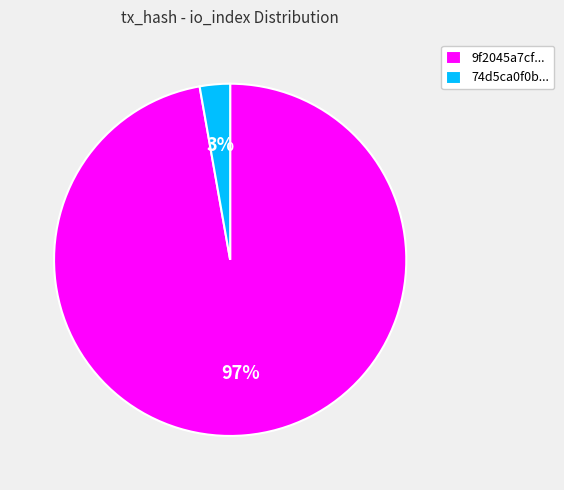

Do 9f2045a7cf... and 74d5ca0f0b... together represent more than half of the pie?

Yes